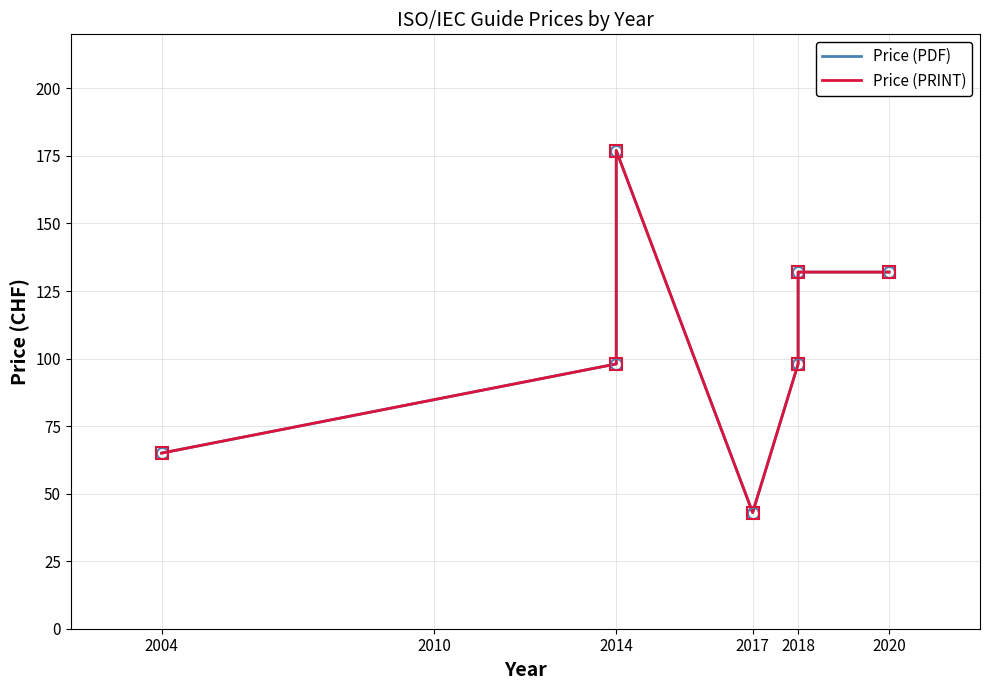

What is the average value of the Price (PRINT) series?

106